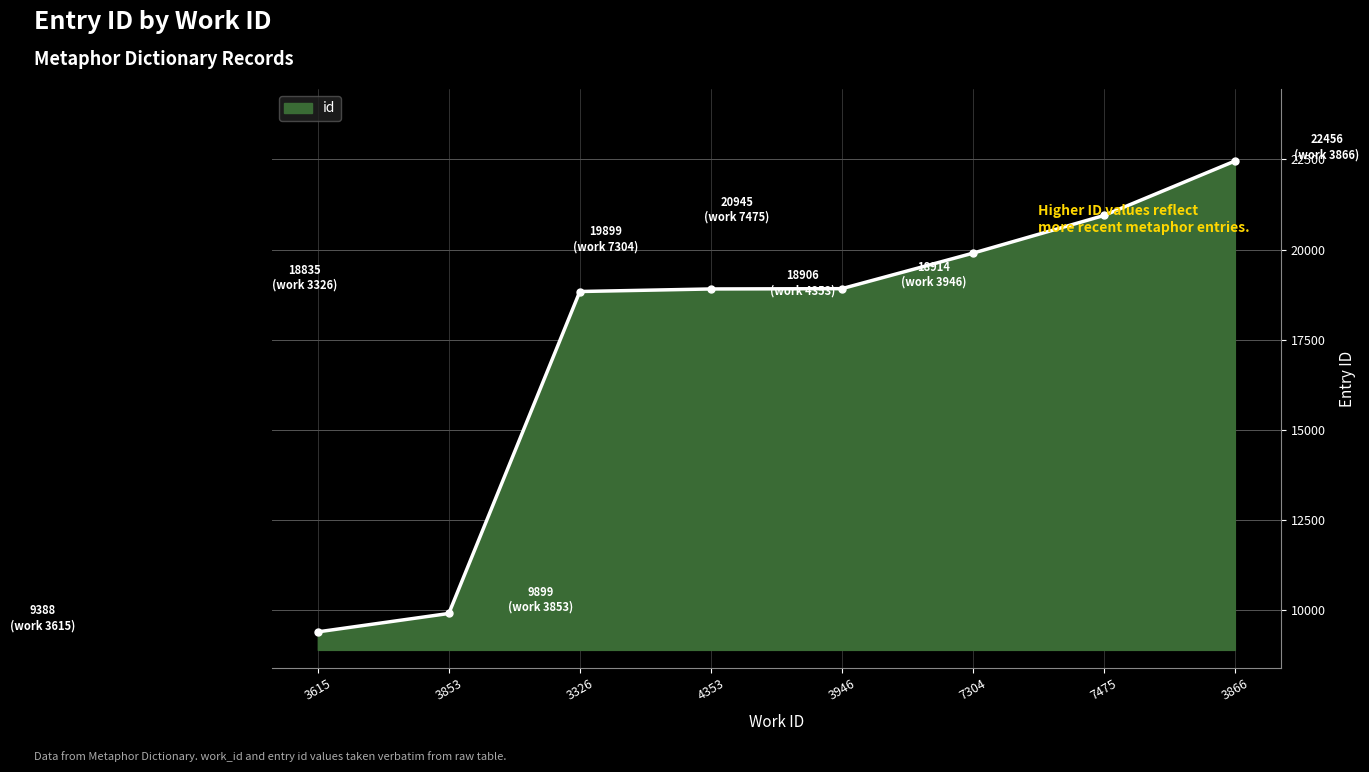

What is the ratio of the value at 3866 to the value at 3946?

1.2